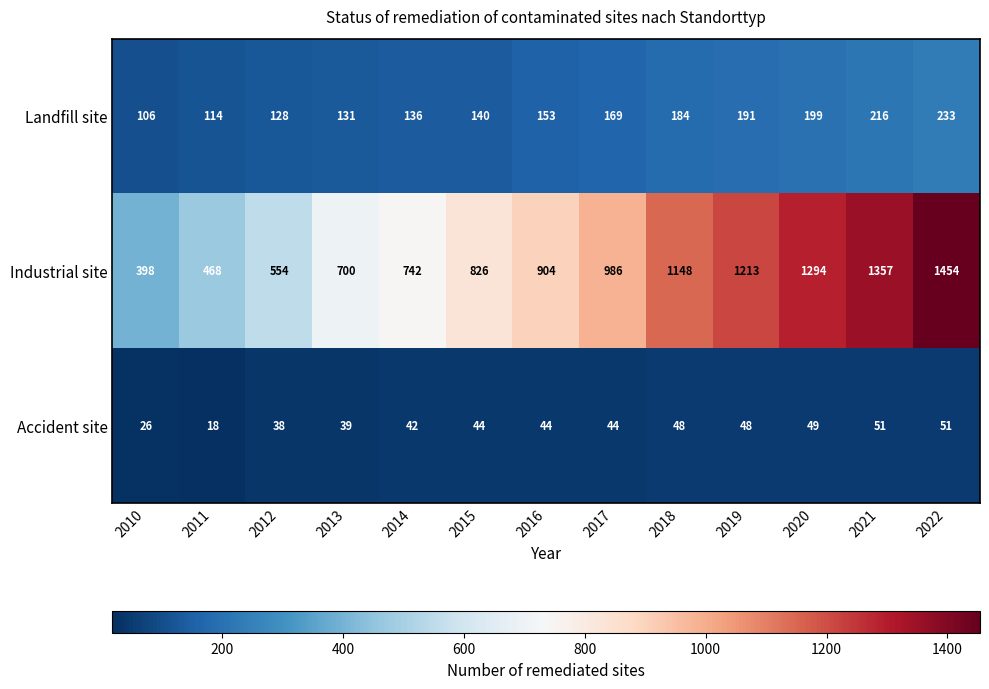

What is the difference between the second highest and second lowest values in the Accident site series?

25